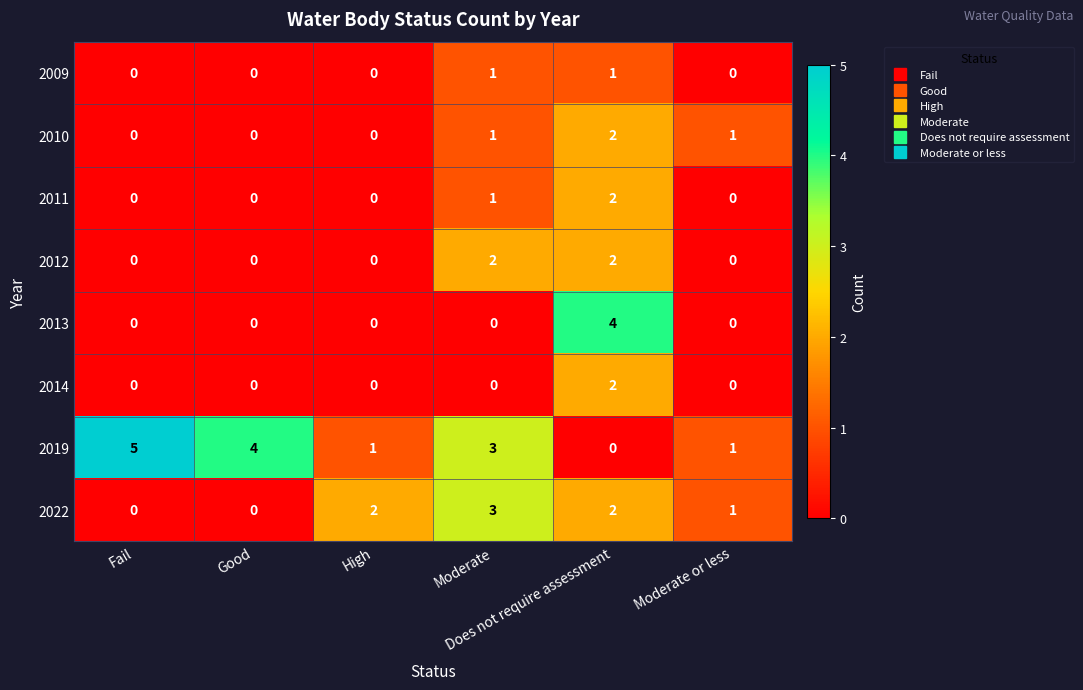

Which series has the largest range (max minus min)?

2019